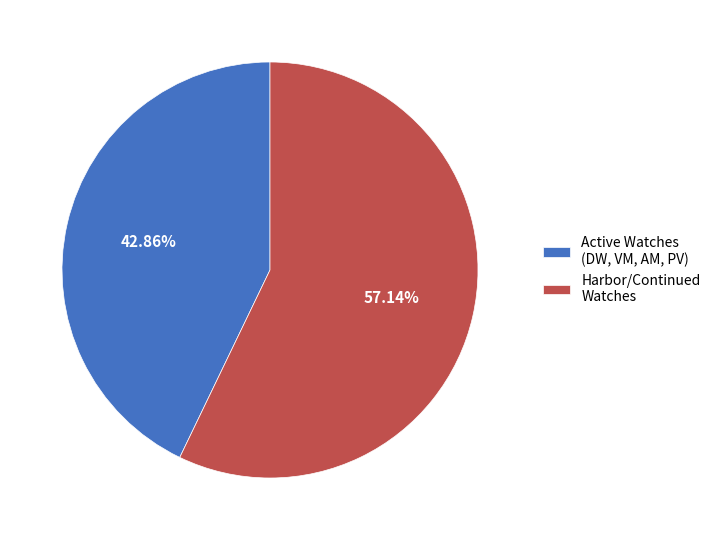

Is the sum of Active Watches (DW, VM, AM, PV) and Harbor/Continued Watches greater than half?

Yes